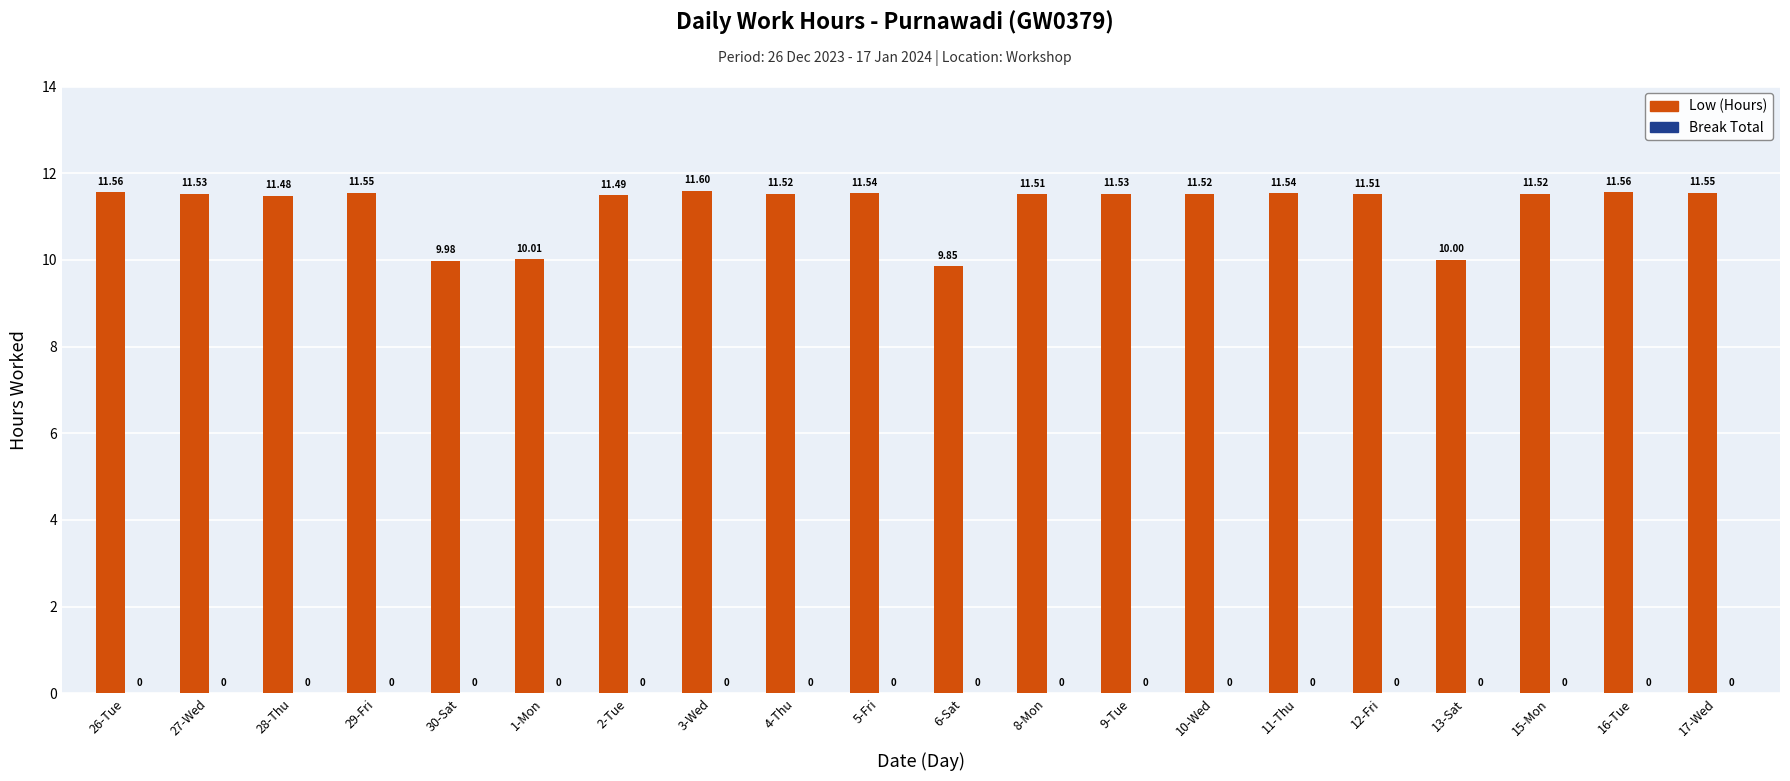

How many data points does each series have?

20